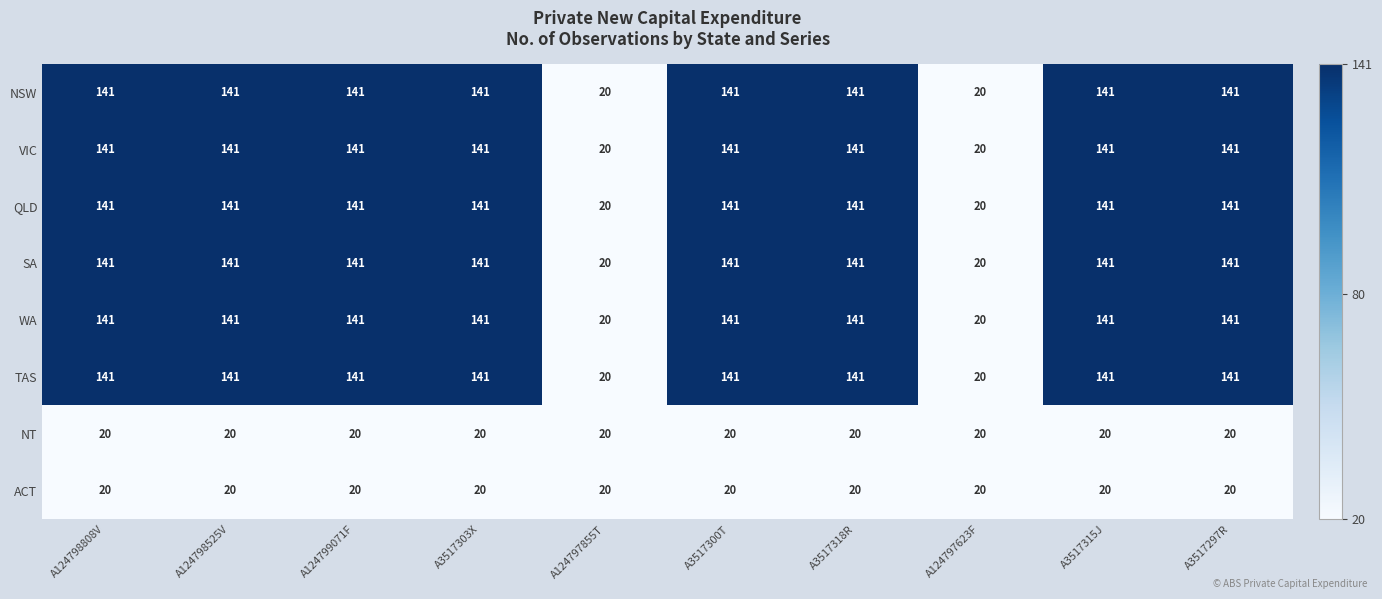

What is the sum of the WA values at A124798808V and A124797855T?

161